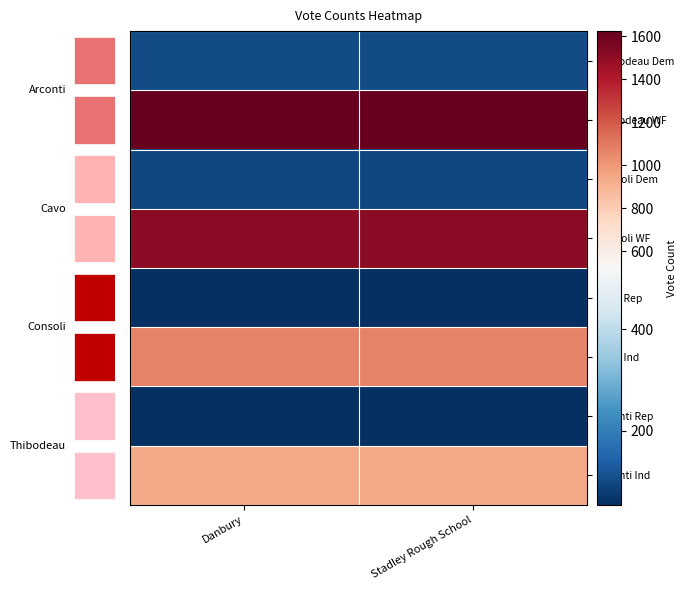

What is the minimum value for row_5?

1066